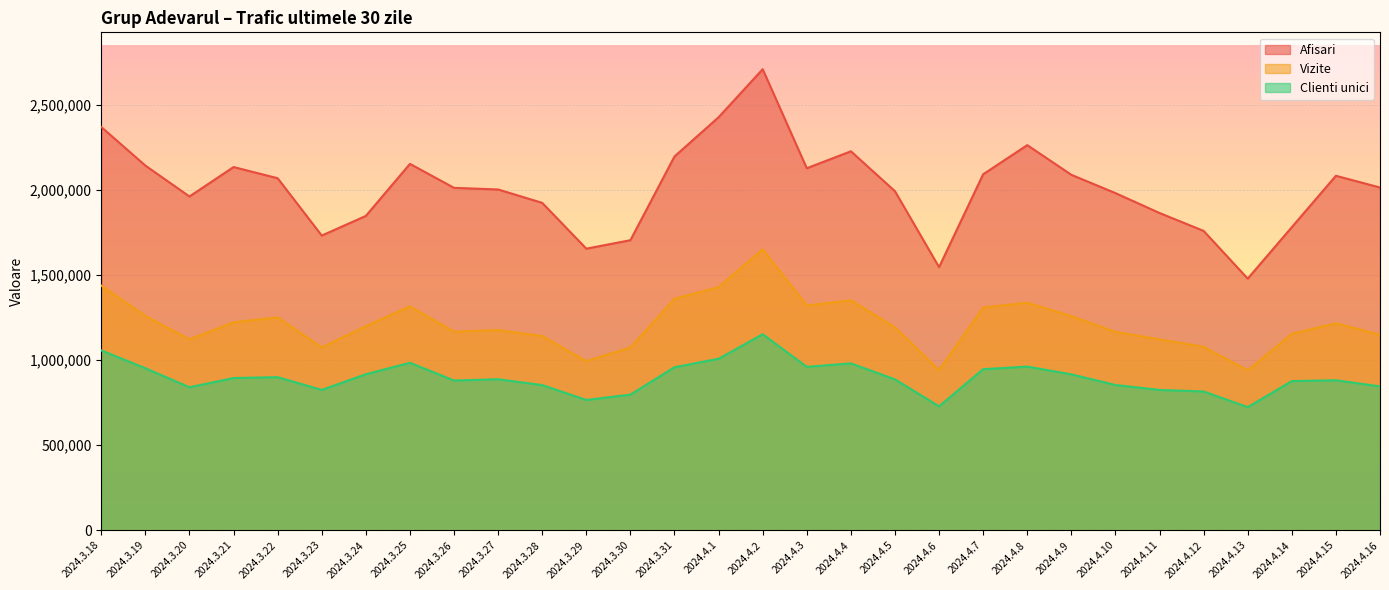

What is the smallest value displayed?

723241